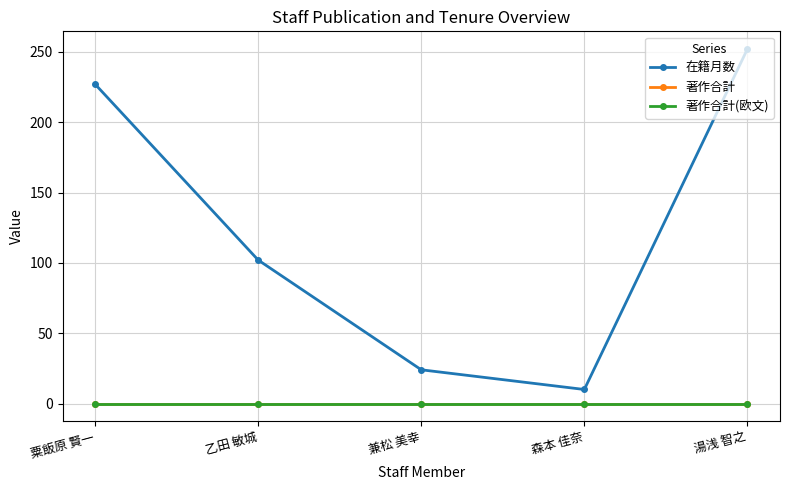

Reading left to right, extract all data points from this chart.

在籍月数: 227	102	24	10	252
著作合計: 0	0	0	0	0
著作合計(欧文): 0	0	0	0	0